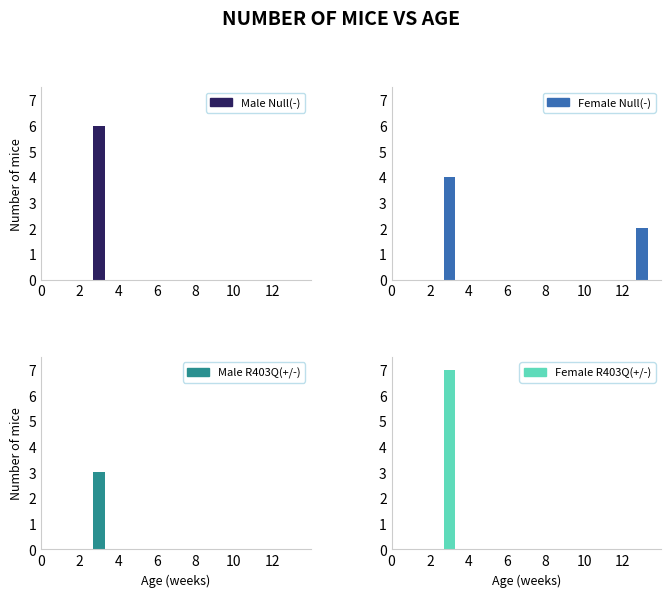

At how many categories does at least one series exceed 3?

1